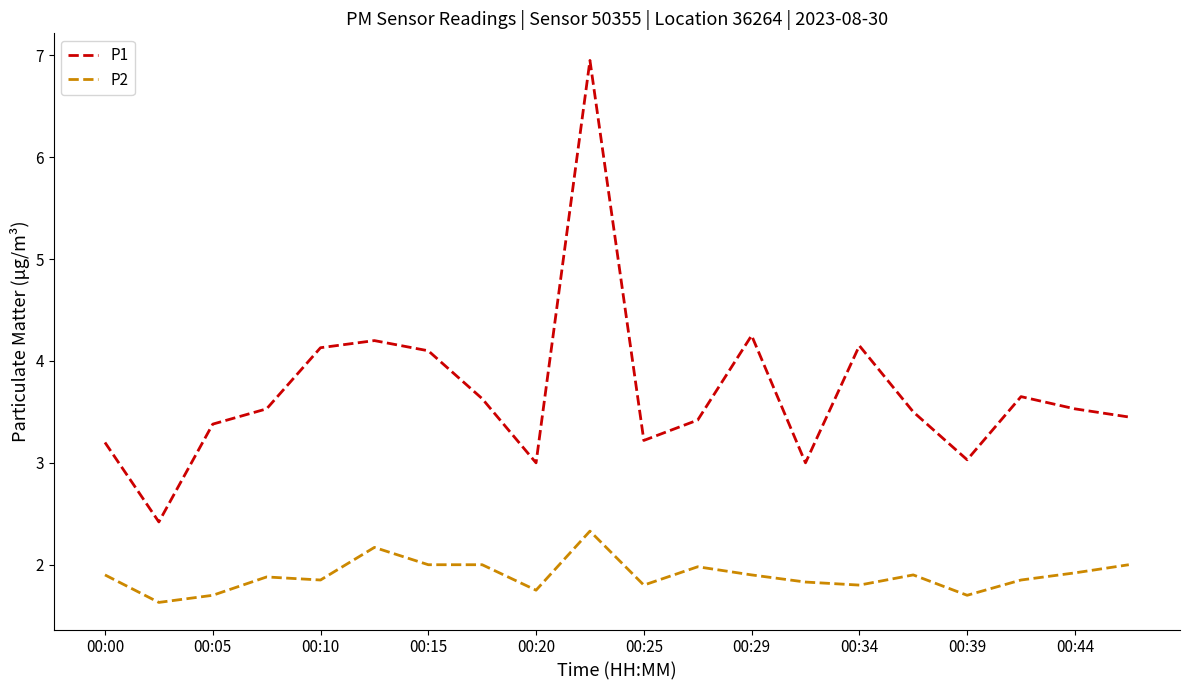

Which series has the largest total across all categories?

P1